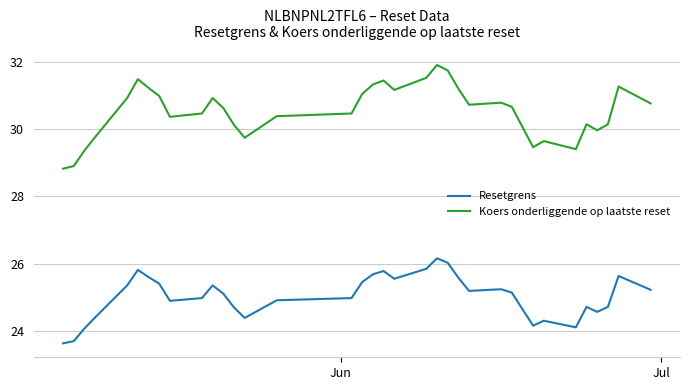

How many distinct data groups are displayed?

2